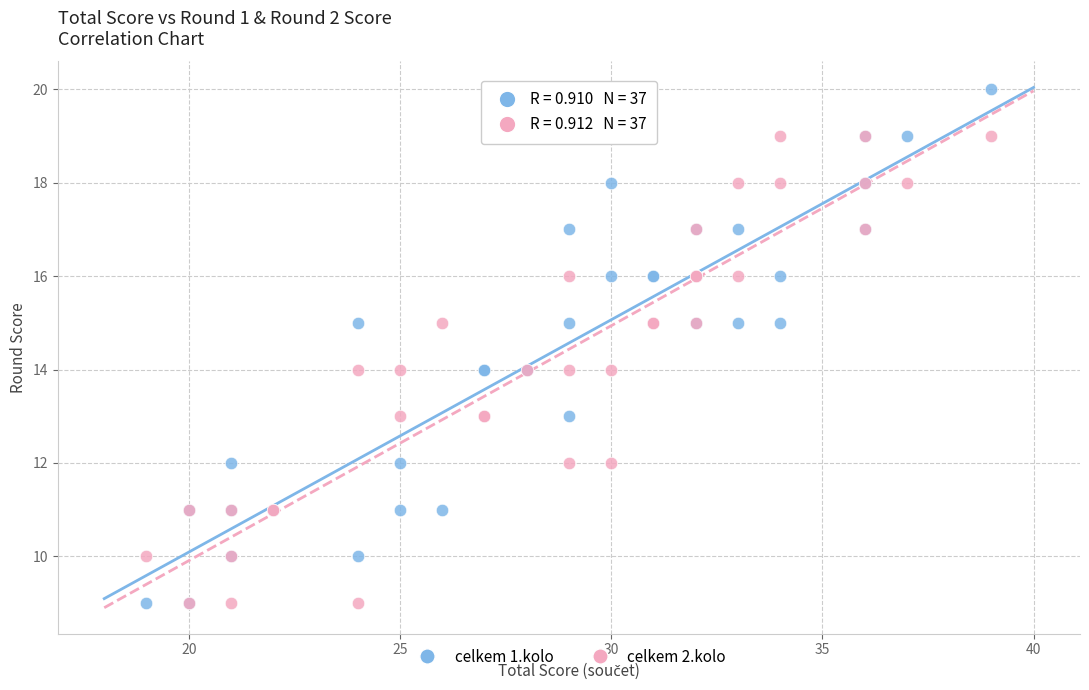

What are all the series names shown in the legend?

celkem 1.kolo, celkem 2.kolo